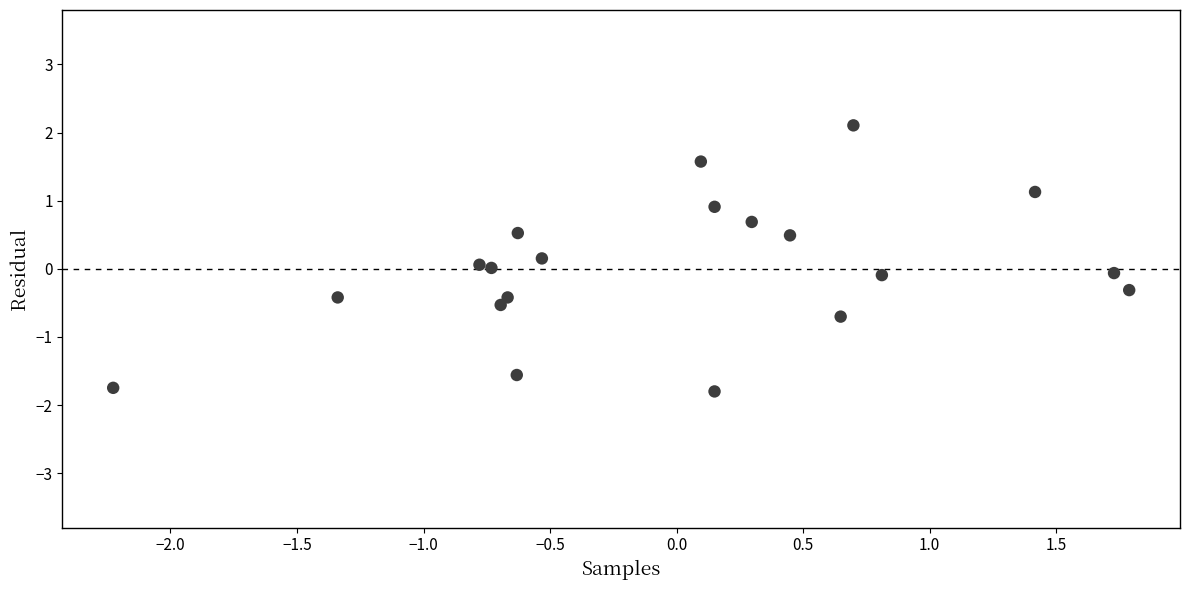

What is the range of Y values (max minus min)?

3.9